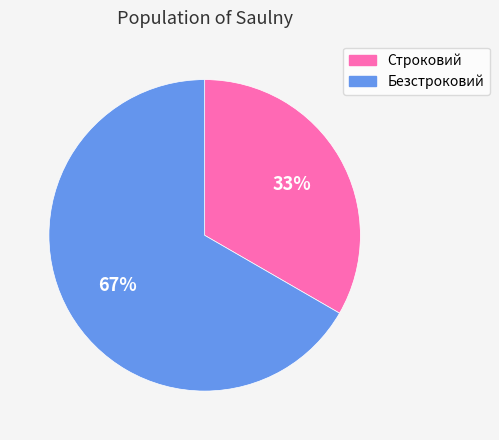

Approximately how many times larger is the value at Строковий compared to Безстроковий?

0.5